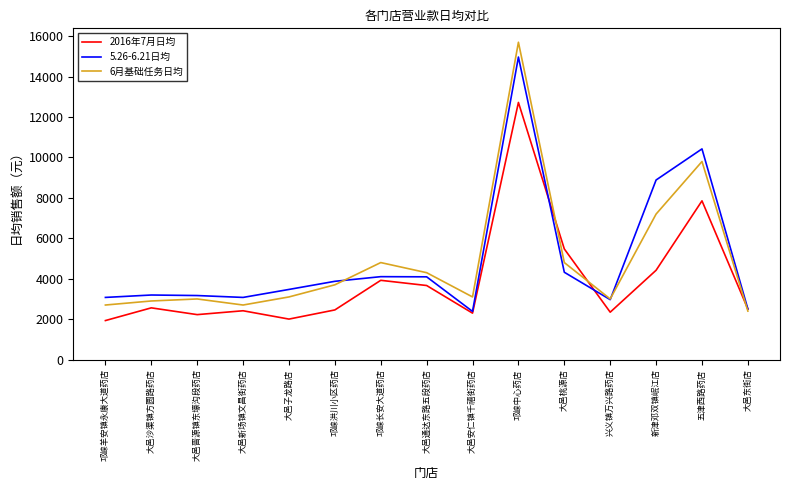

The value of 6月基础任务日均 at 五津西路药店 is 9800. True or false?

True